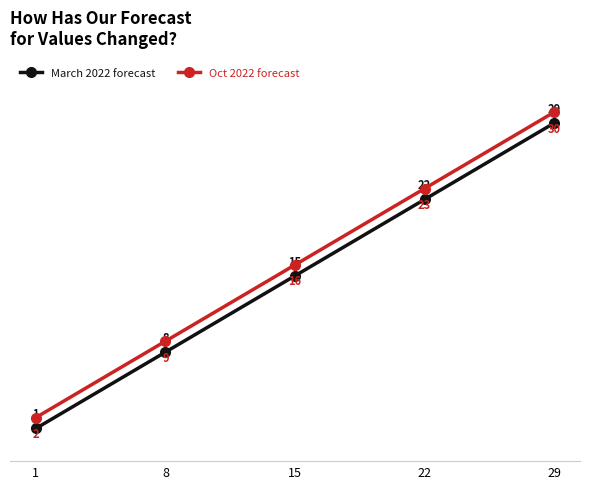

Count the number of data series in this chart.

2